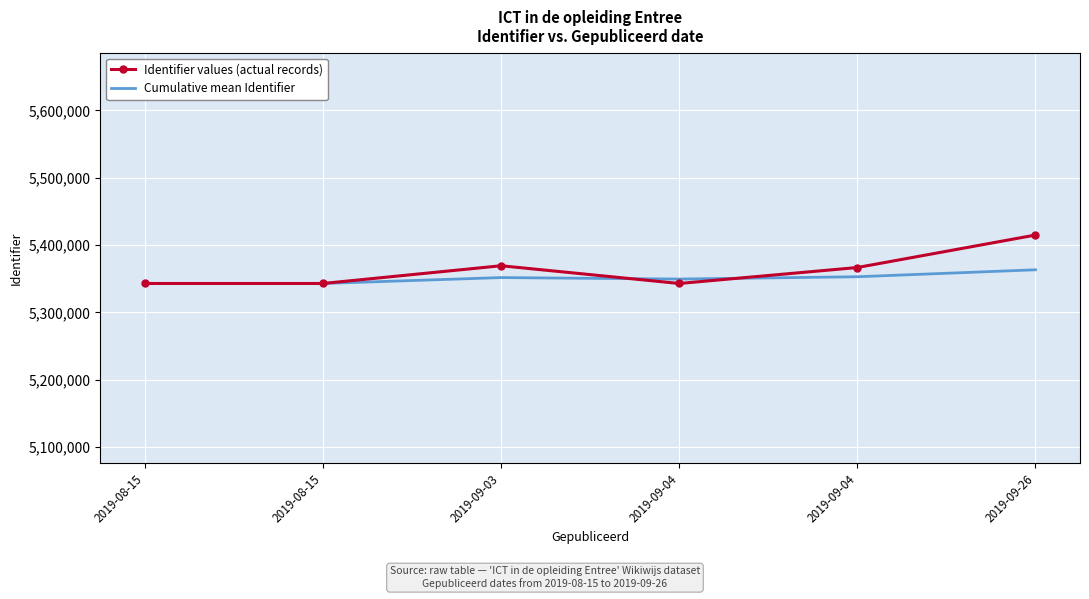

What are all the series names shown in the legend?

Identifier values (actual records), Cumulative mean Identifier